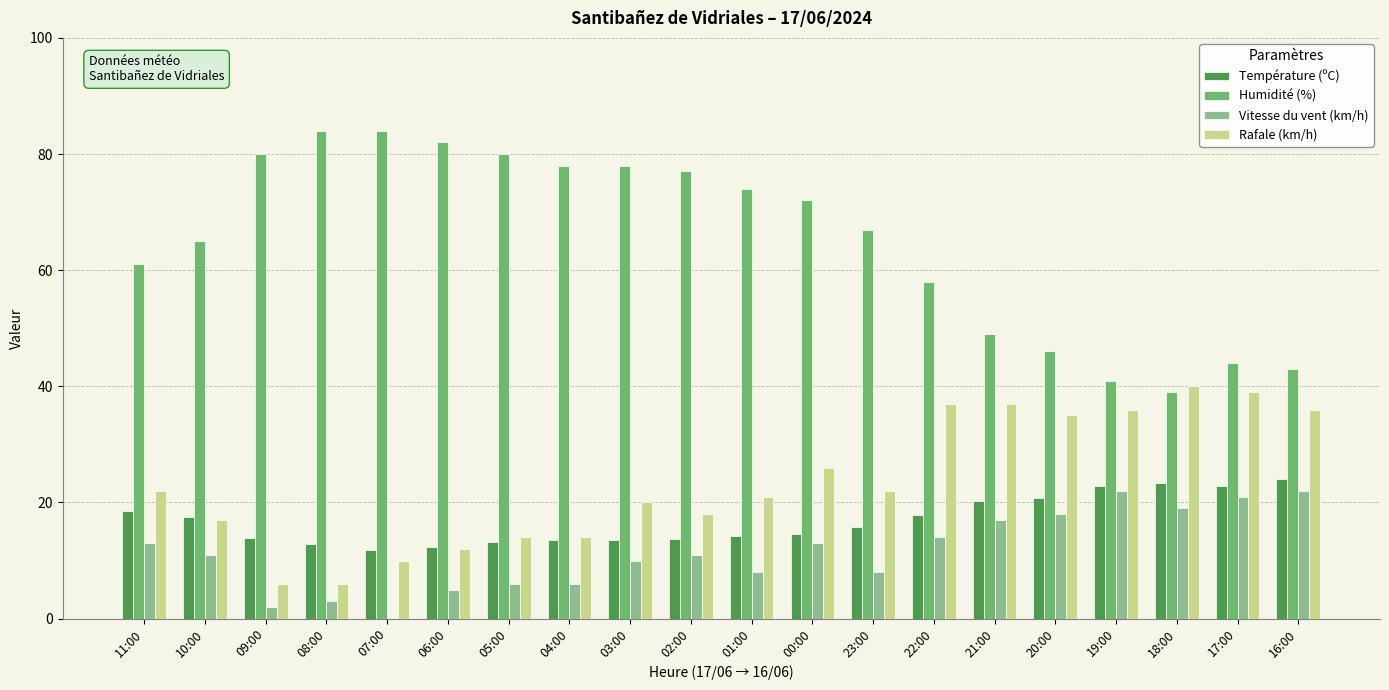

Which series has the largest total across all categories?

Humidité (%)